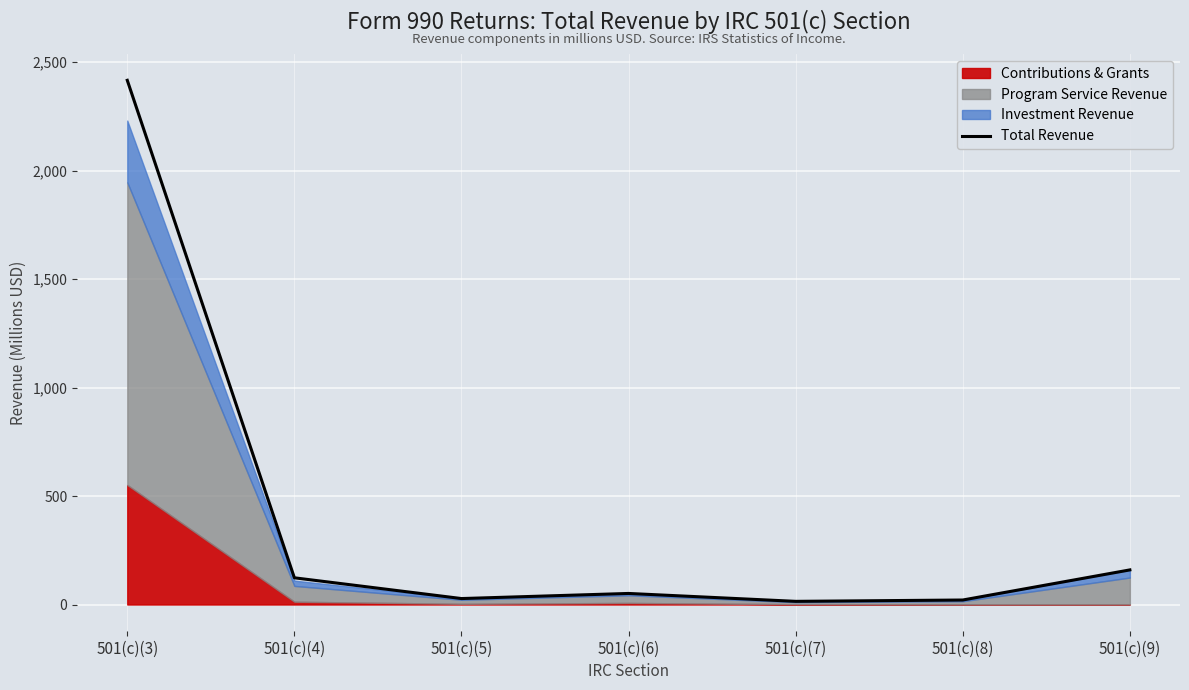

At which category does the data reach its first local valley?

501(c)(5)